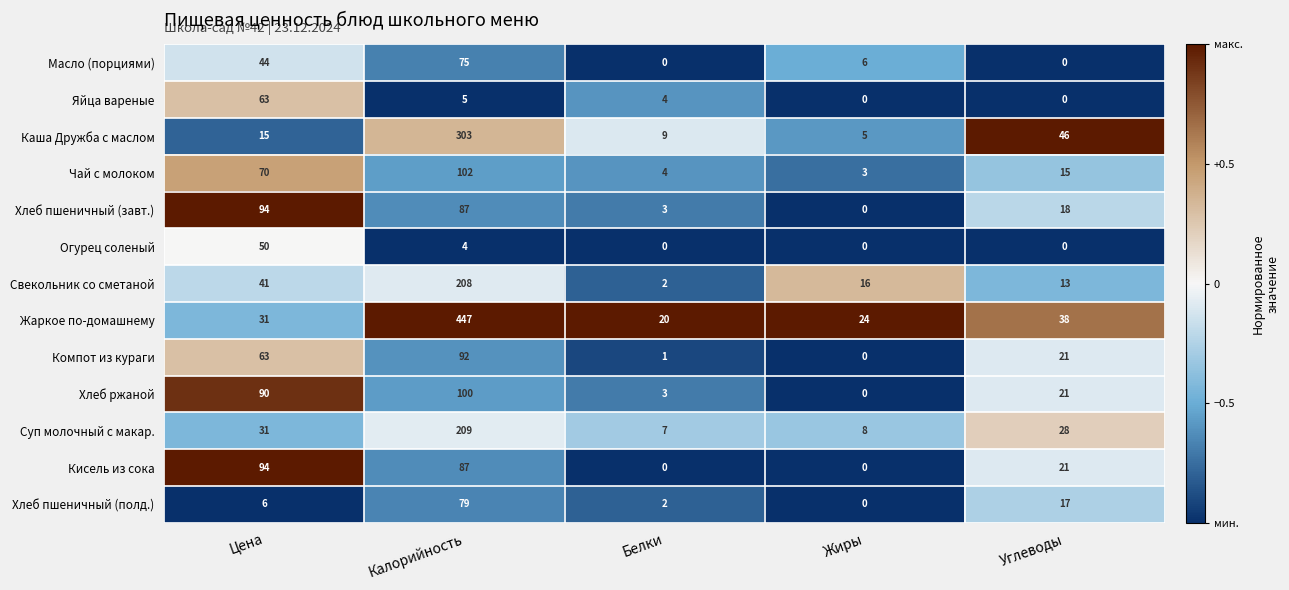

Where does the Компот из кураги series first go above 21?

Цена